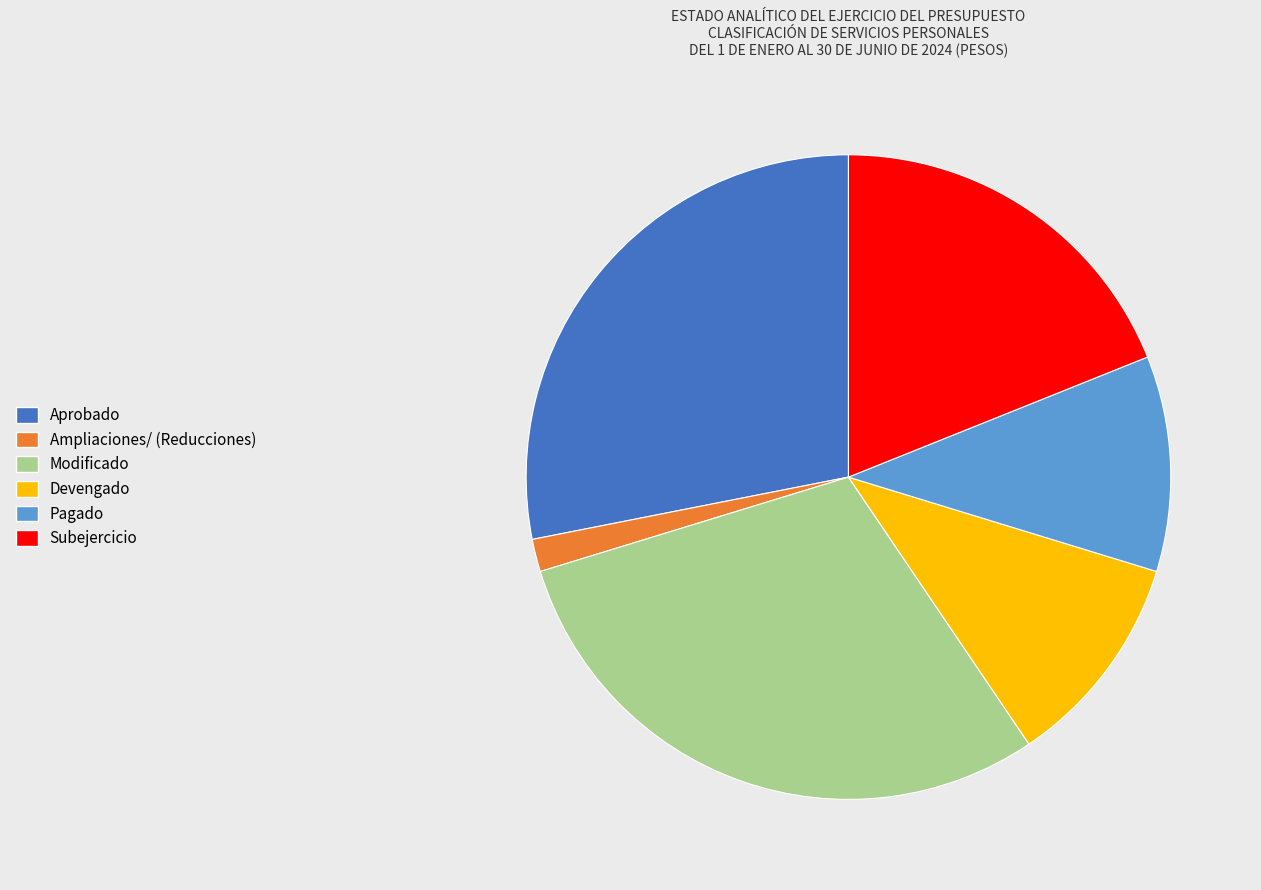

What is the largest slice in the pie chart?

Modificado